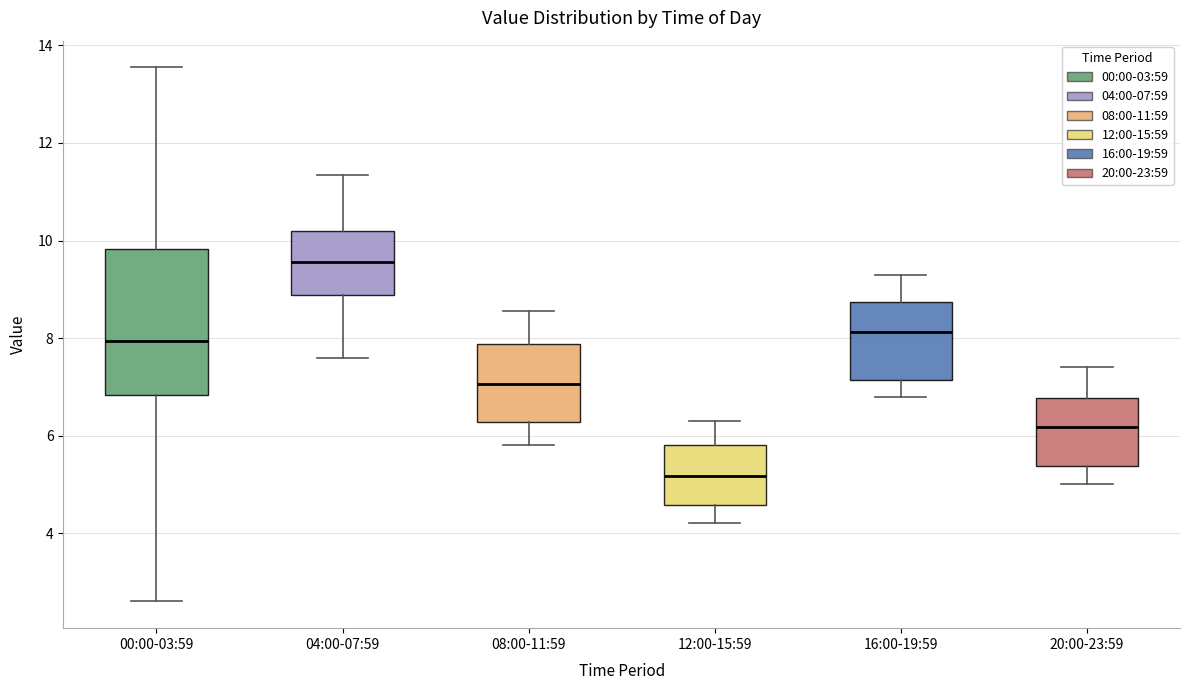

Comparing the boxes themselves (not the whiskers), which one is the tallest?

00:00-03:59